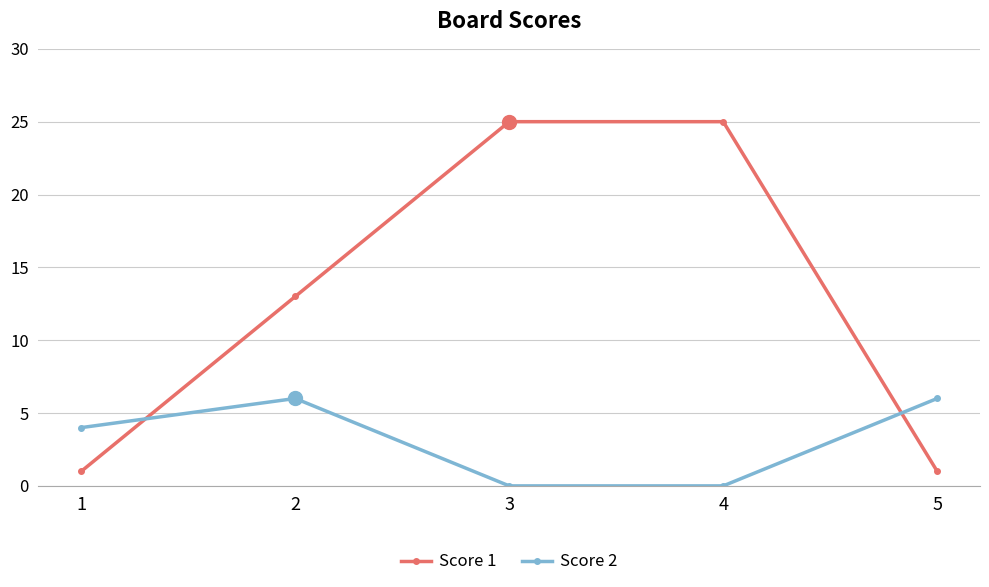

The Score 2 series shows 8 at 2. True or false?

False